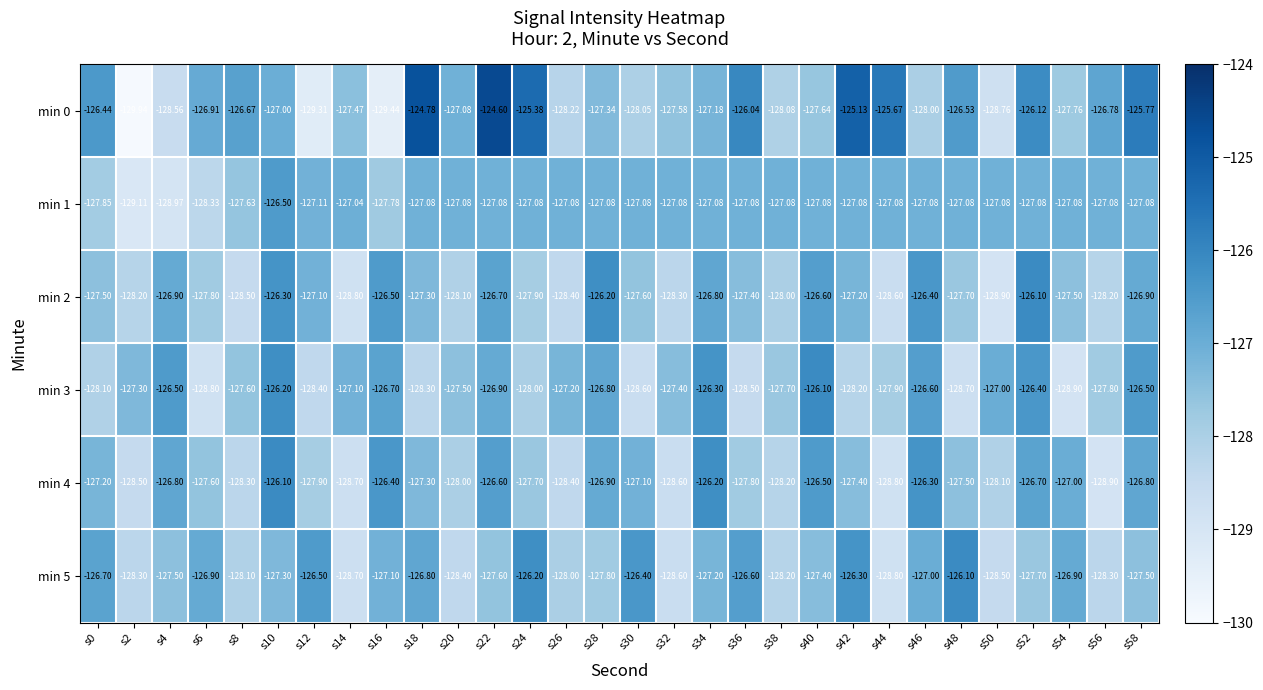

How many data points in min 4 are less than -127?

19